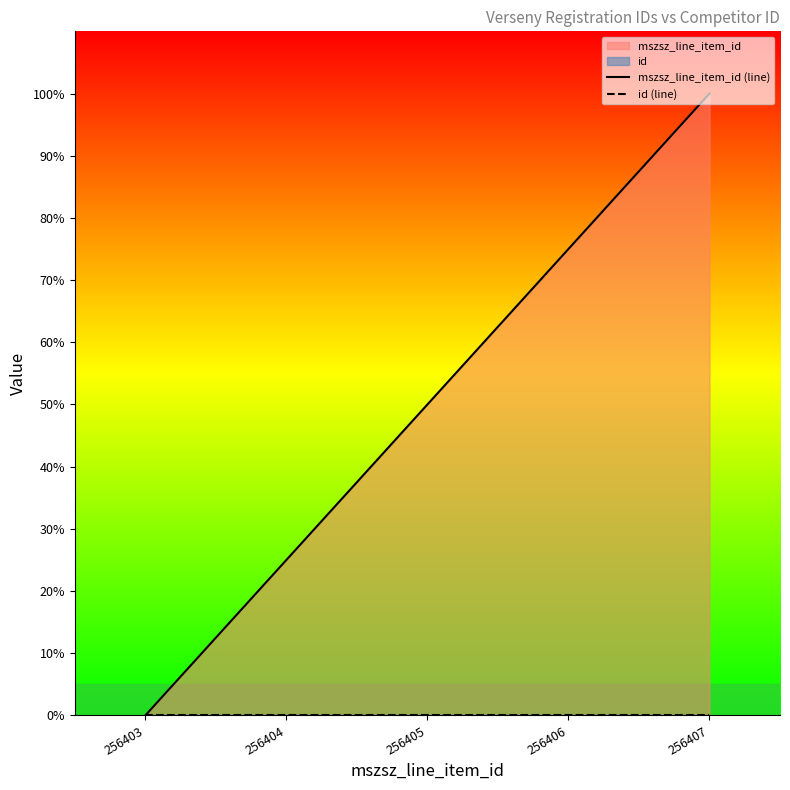

At which category is the sum across all series the highest?

256407